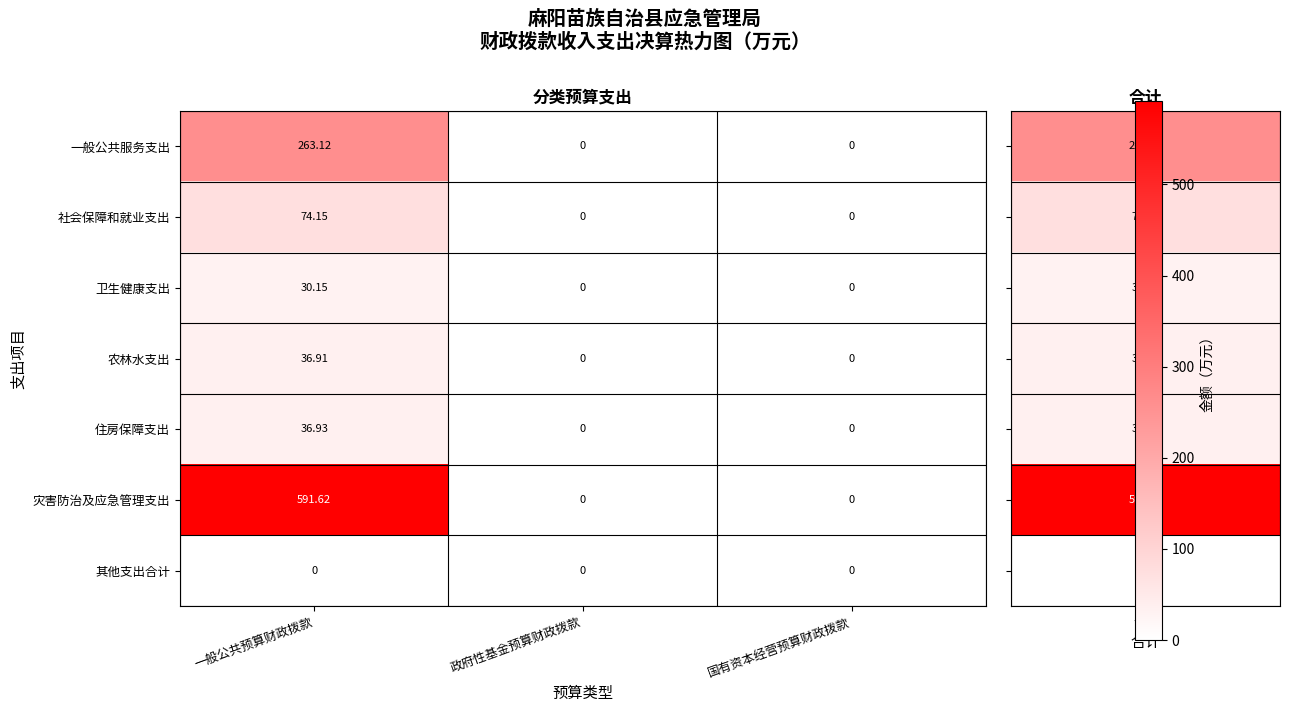

At which label does 社会保障和就业支出 reach its peak?

一般公共预算财政拨款